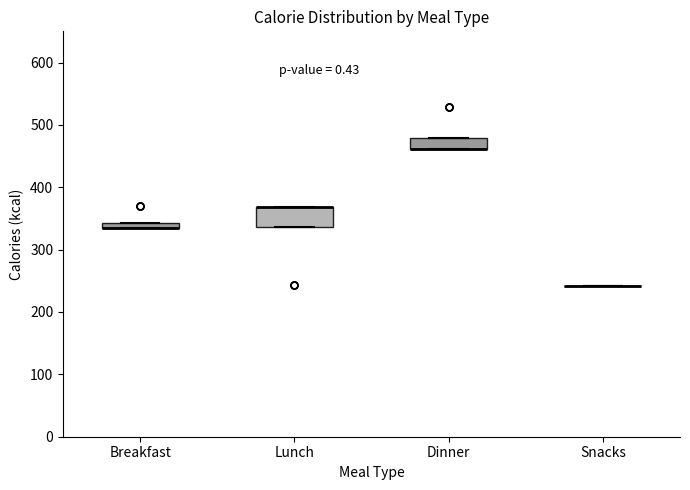

Where is the lower edge of the box for Lunch on the y-axis? The values are not printed on the chart, so give them approximately, as read against the axis.

340